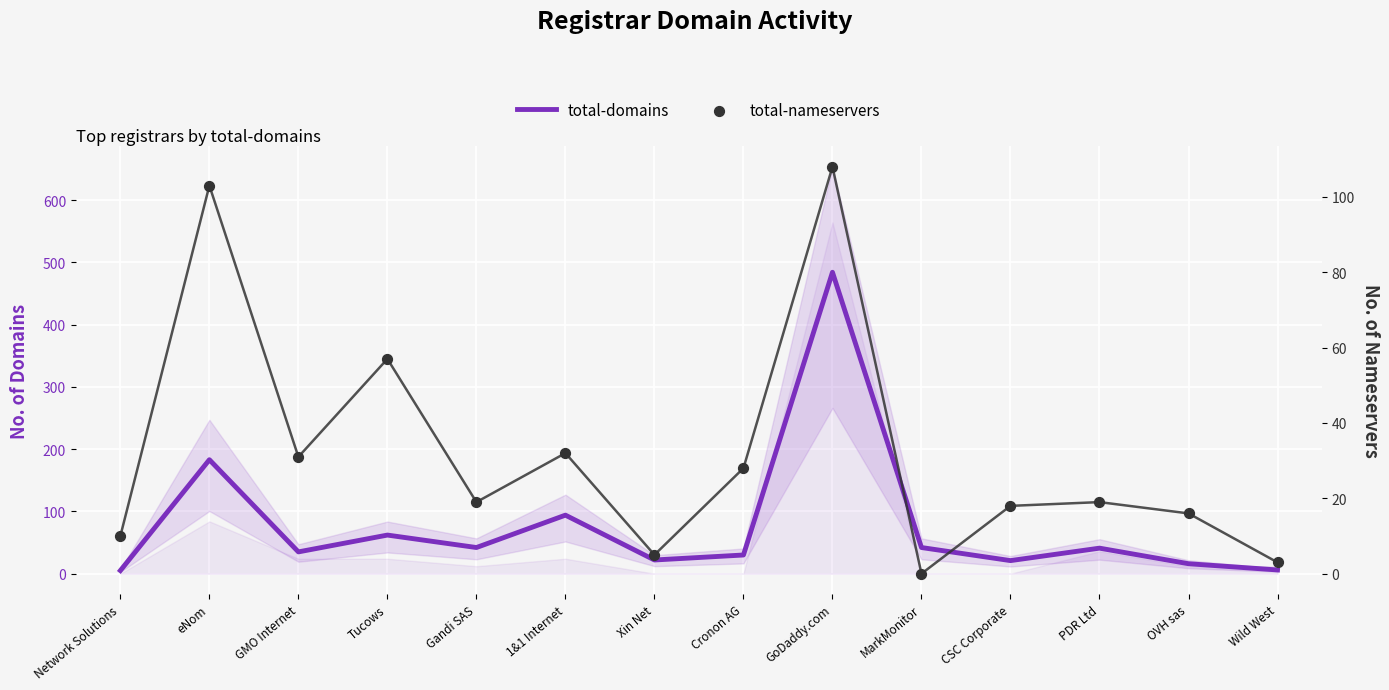

At which category is the sum across all series the highest?

GoDaddy.com